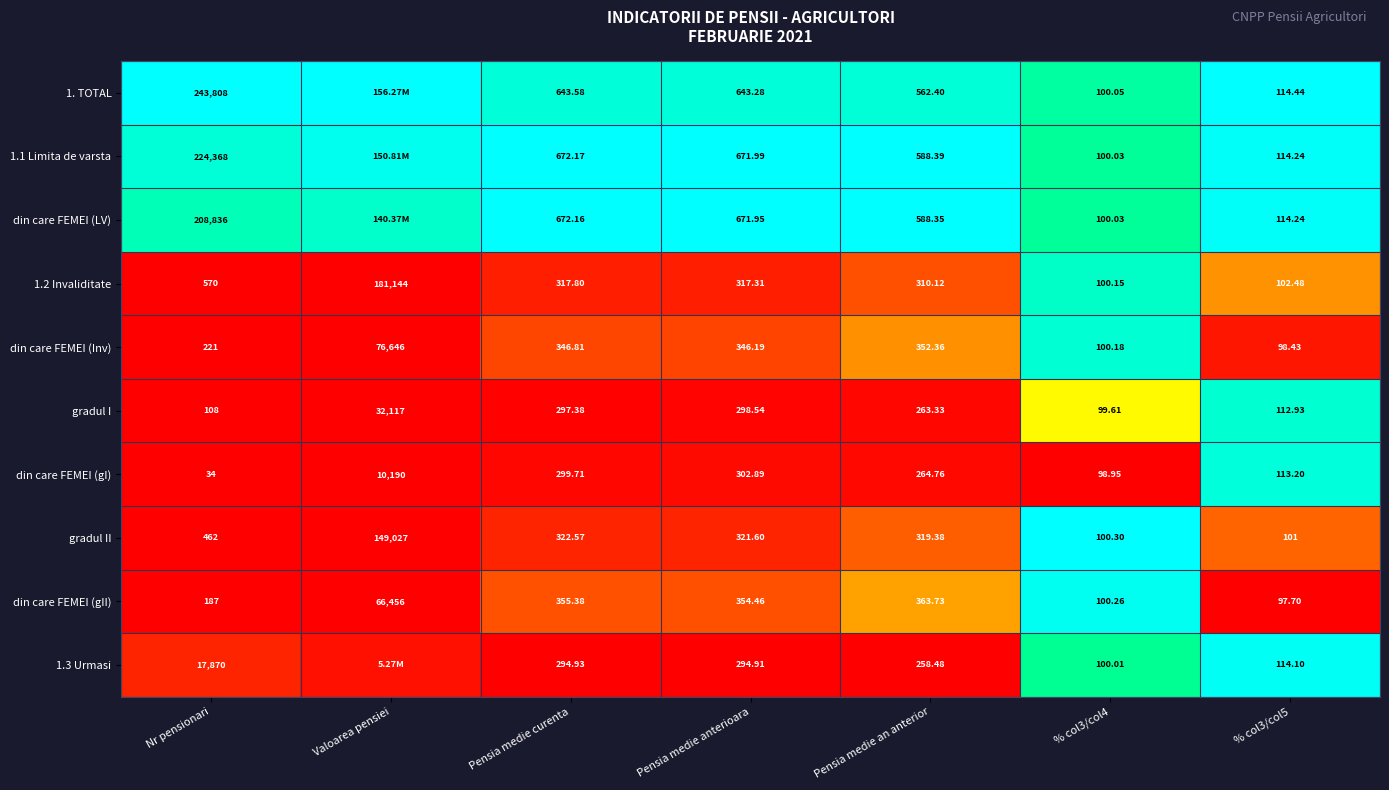

At which label is din care FEMEI (Inv) closest to 38372?

Pensia medie an anterior